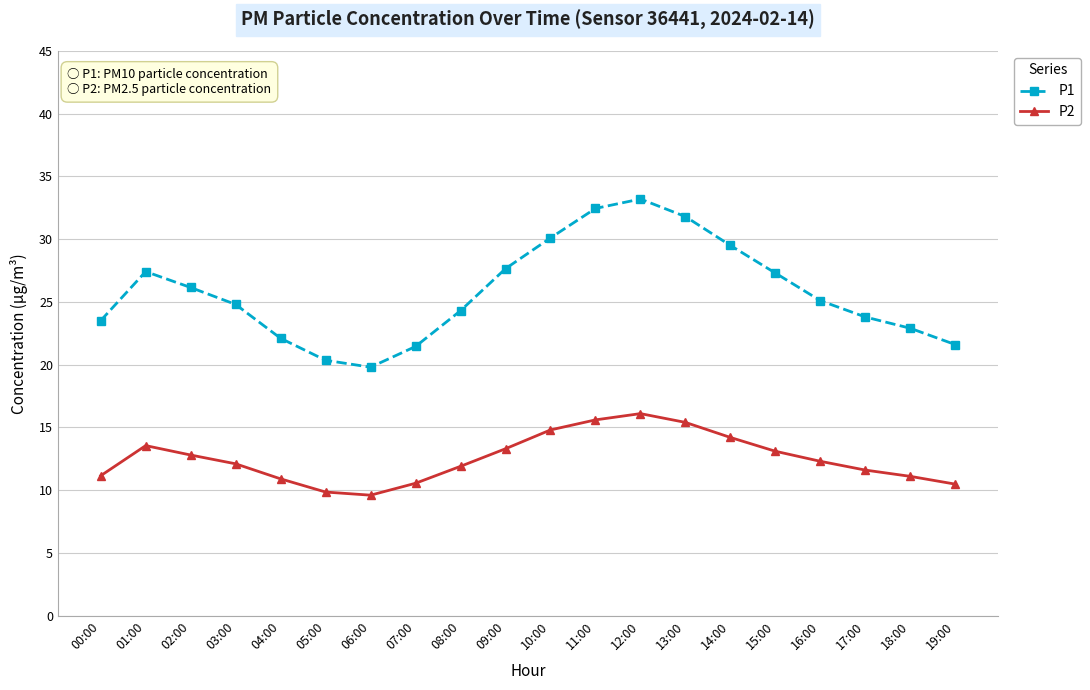

True or false: P1 and P2 intersect in this chart.

False